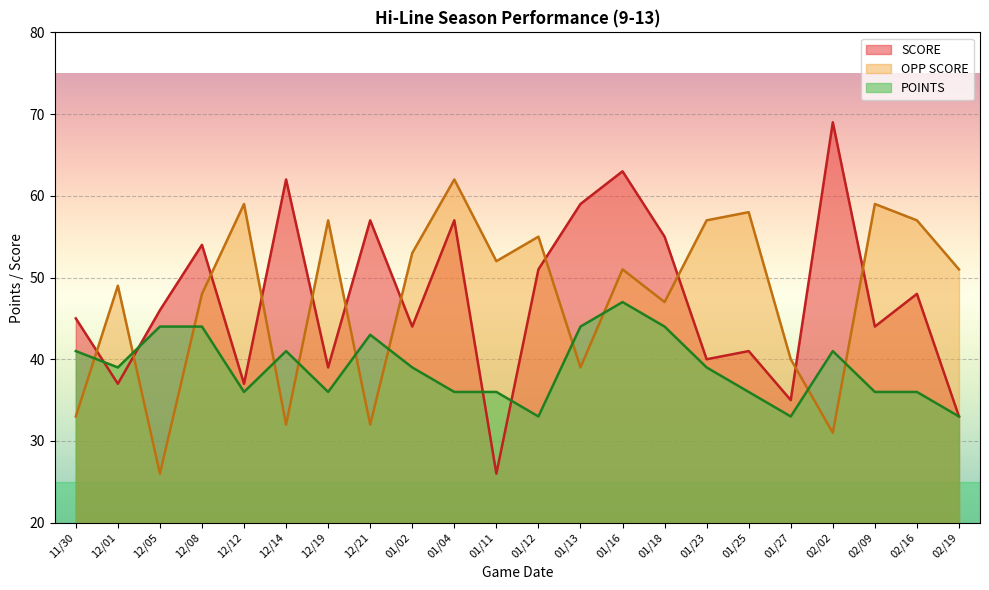

What is the difference between the POINTS values at 01/27 and 01/04?

3